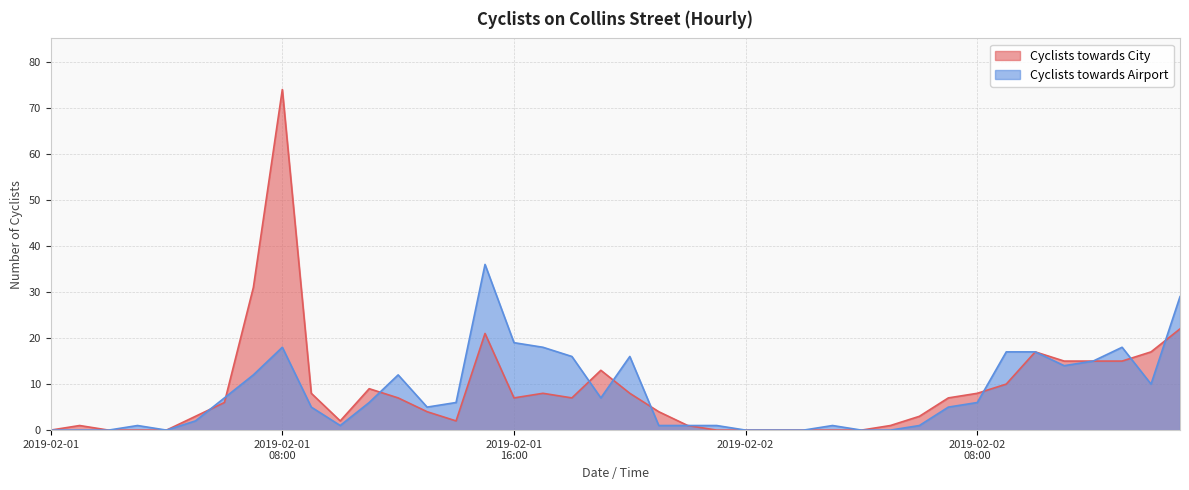

At which category does Cyclists towards City reach its first local valley?

10